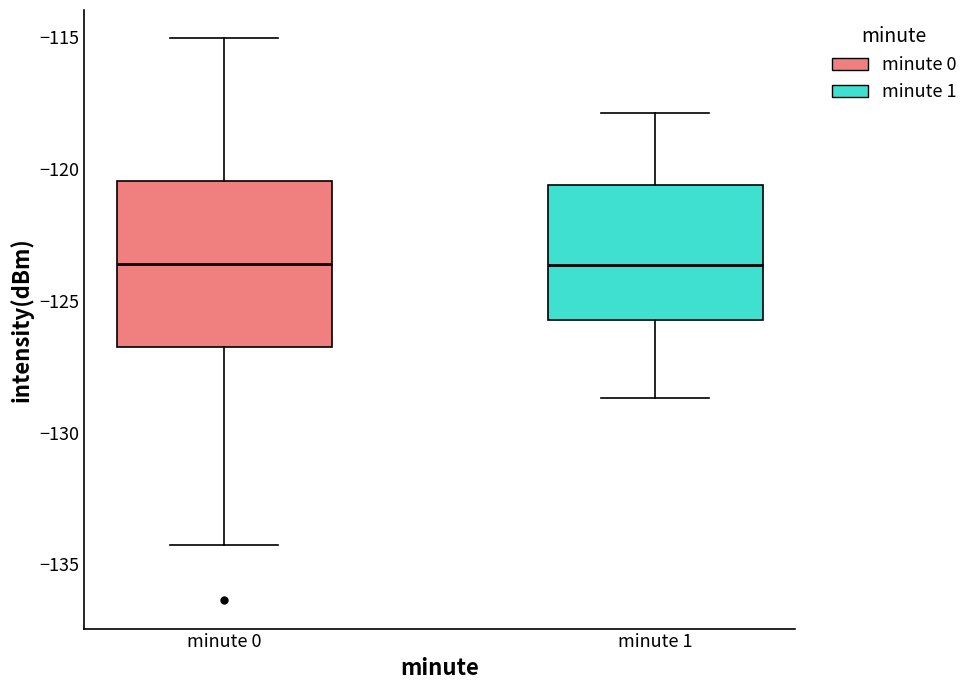

Where does the upper whisker of the box for minute 1 end on the y-axis? The values are not printed on the chart, so give them approximately, as read against the axis.

-118.0